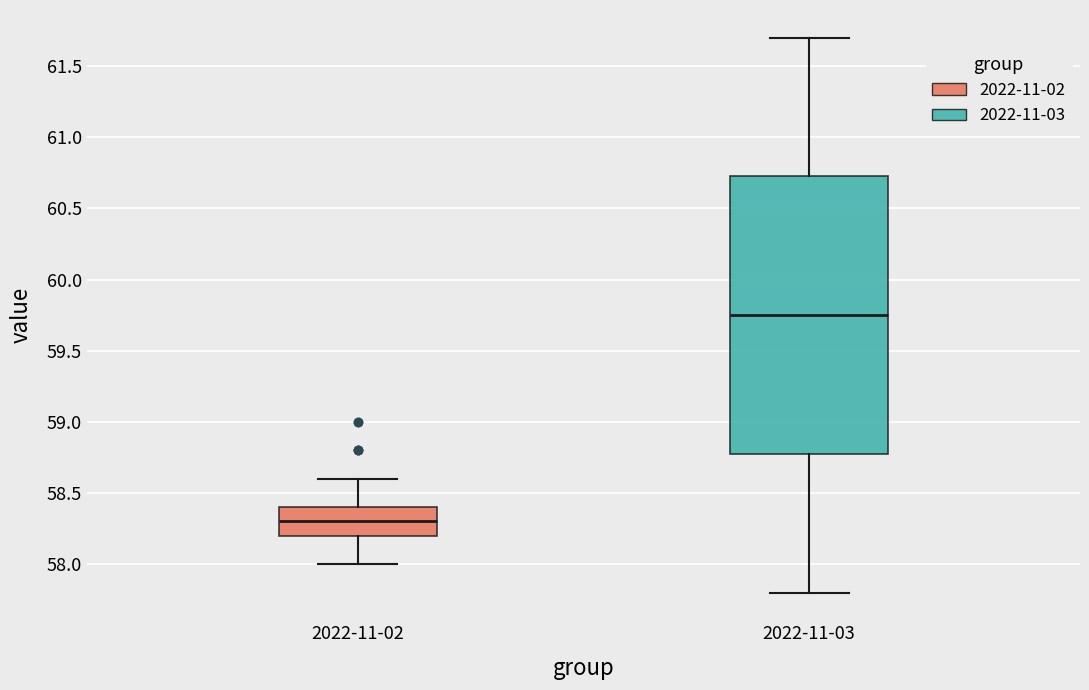

Reading left to right, read every box against the y-axis: the position of its median line, the range the box covers, and the ends of its whiskers. The values are not printed on the chart, so give them approximately, as read against the axis.

2022-11-02: median 58.30, box 58.20 to 58.40, whiskers 58.00 to 58.60
2022-11-03: median 59.75, box 58.80 to 60.75, whiskers 57.80 to 61.70